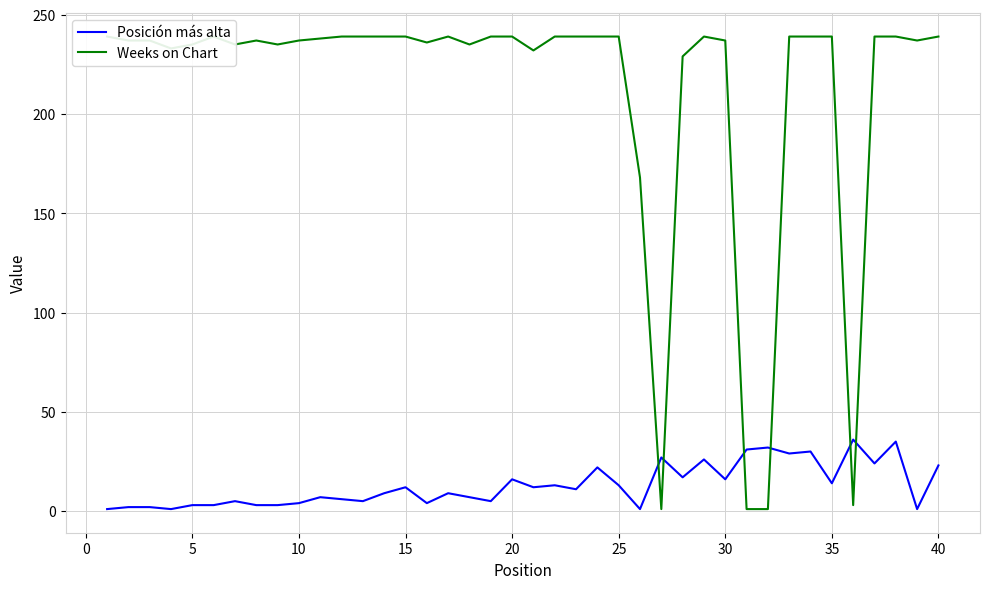

At how many categories does at least one series exceed 192?

35